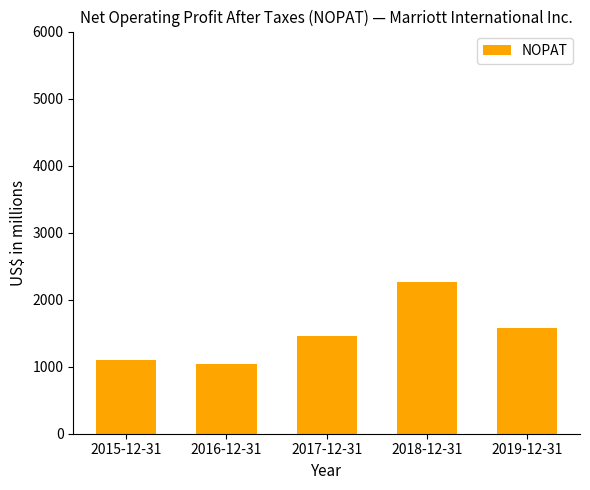

What is the sum of the values at 2016-12-31 and 2018-12-31?

3299